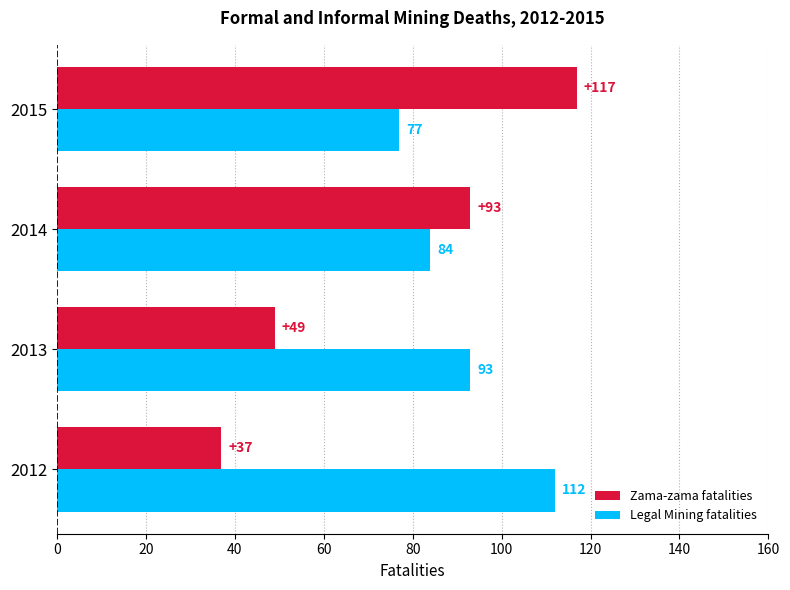

The Legal Mining fatalities series shows 77 at 2015. True or false?

True